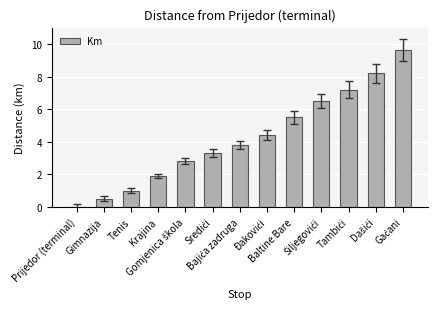

The value at Baltine Bare is 5.5. True or false?

True